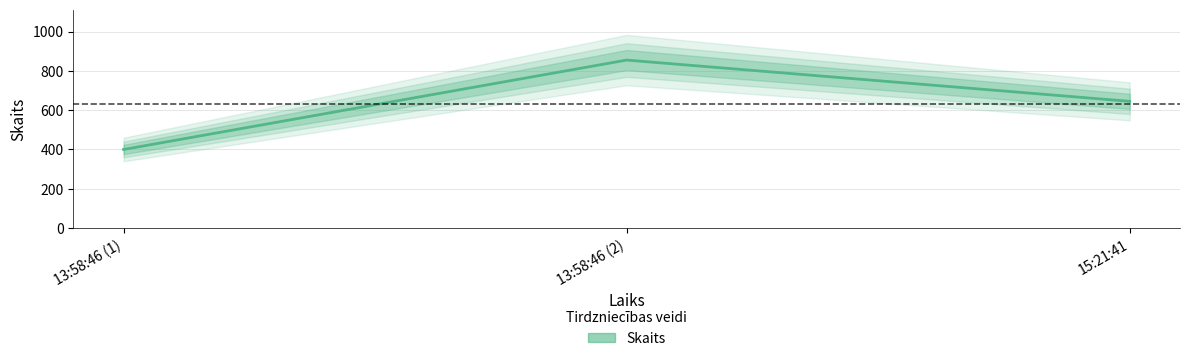

Approximately how many times larger is the value at 15:21:41 compared to 13:58:46 (2)?

0.8